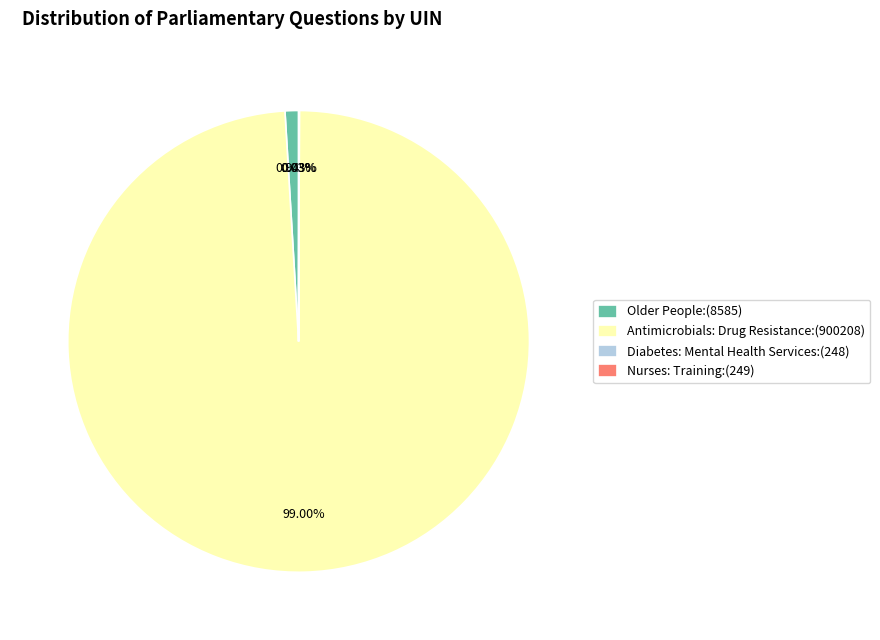

Which category has the biggest portion of the pie?

Antimicrobials: Drug Resistance:(900208)